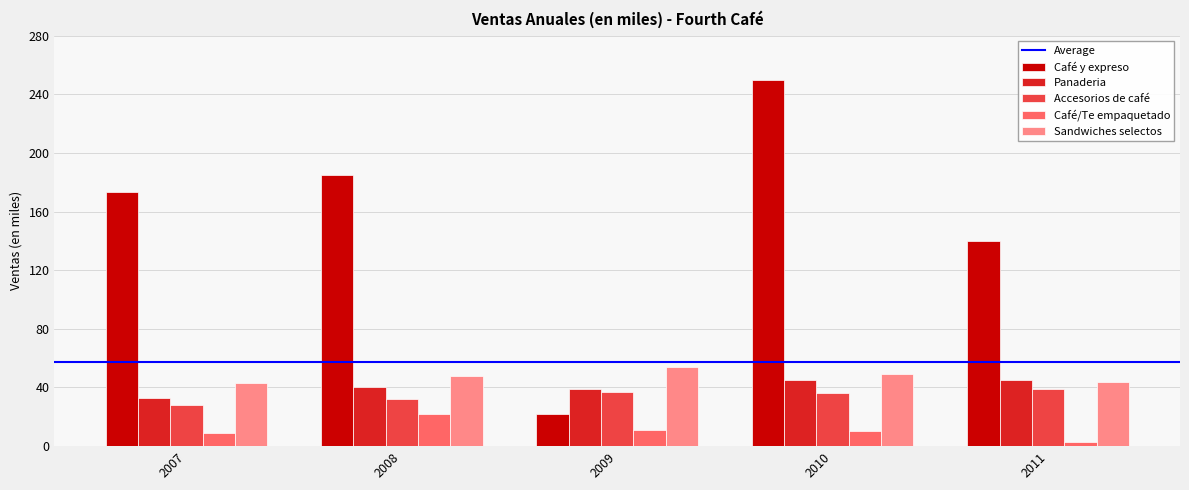

What is the value of the Sandwiches selectos bar at the 2nd from the left?

48